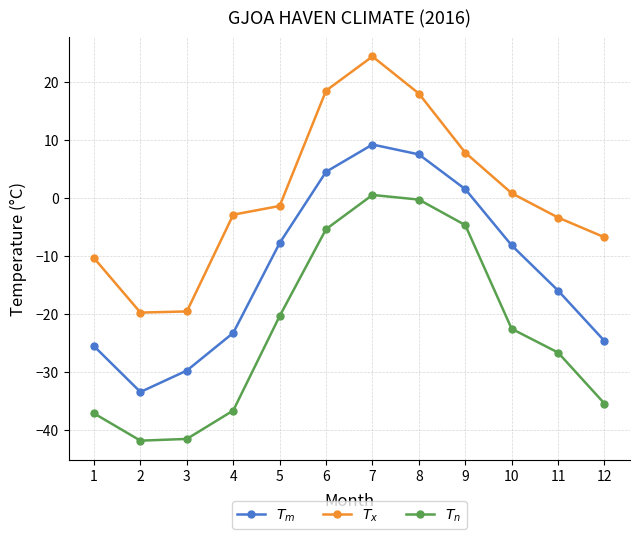

What is the average value of the $T_x$ series?

0.4